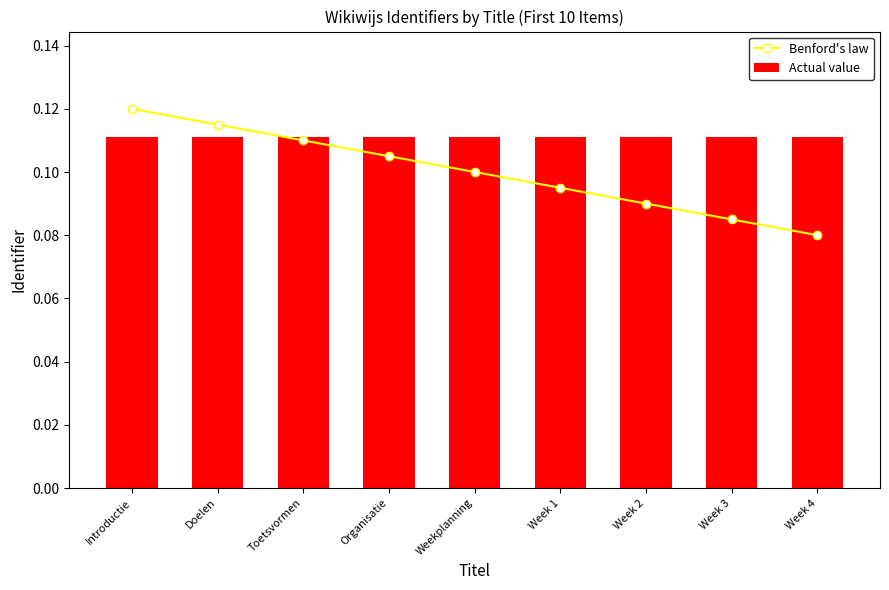

Which series has the largest total across all categories?

Actual value